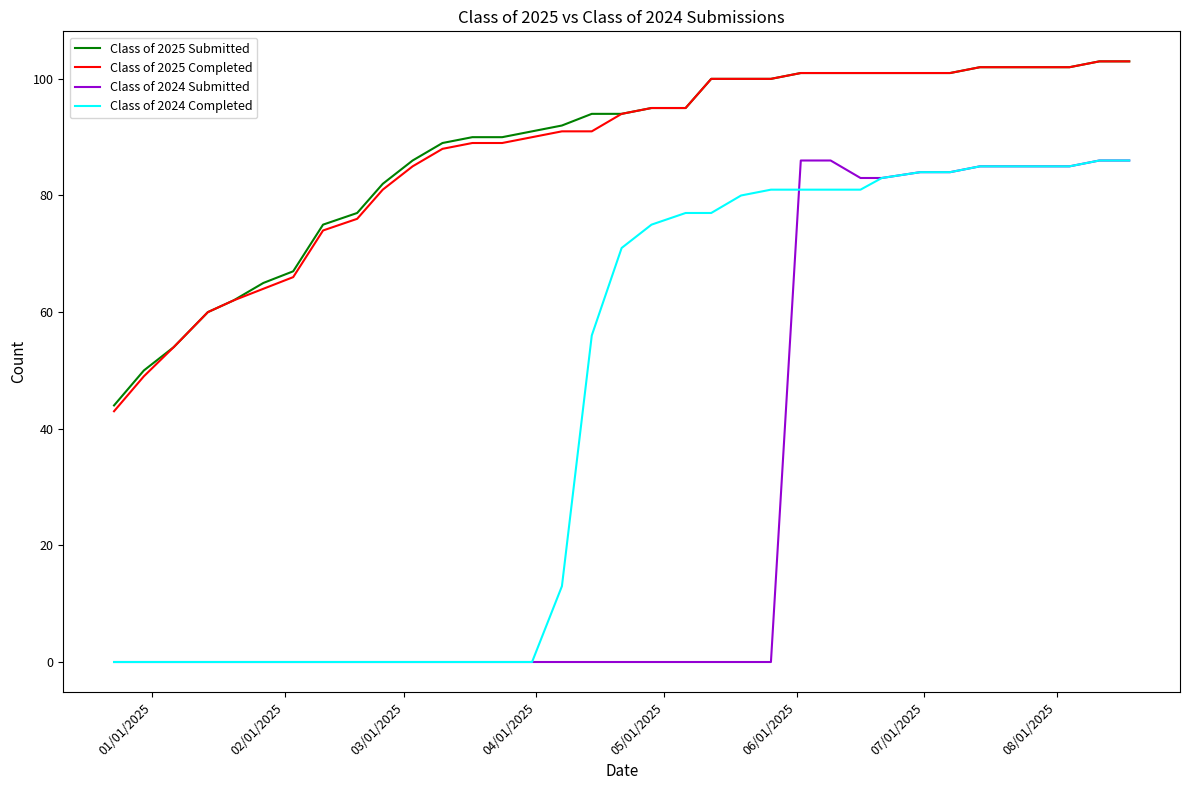

True or false: Class of 2024 Submitted and Class of 2025 Completed intersect in this chart.

False